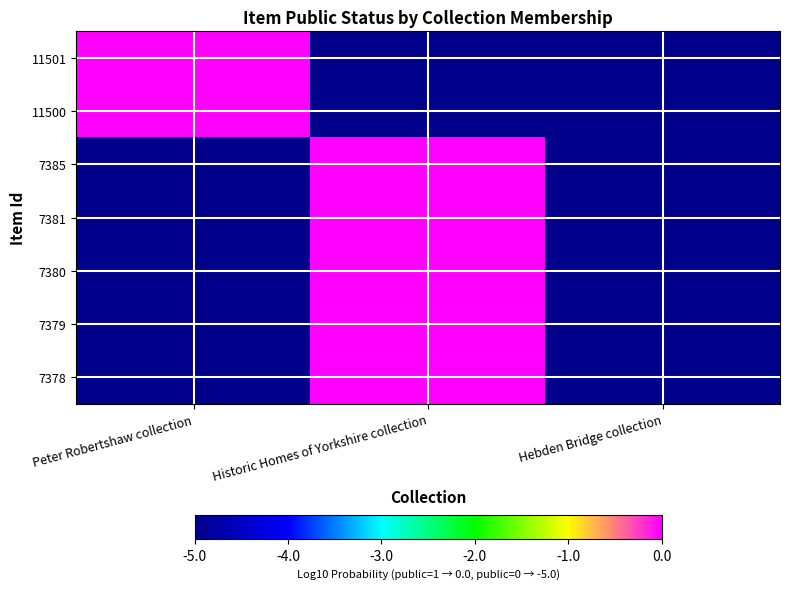

Which series has the largest range (max minus min)?

11501